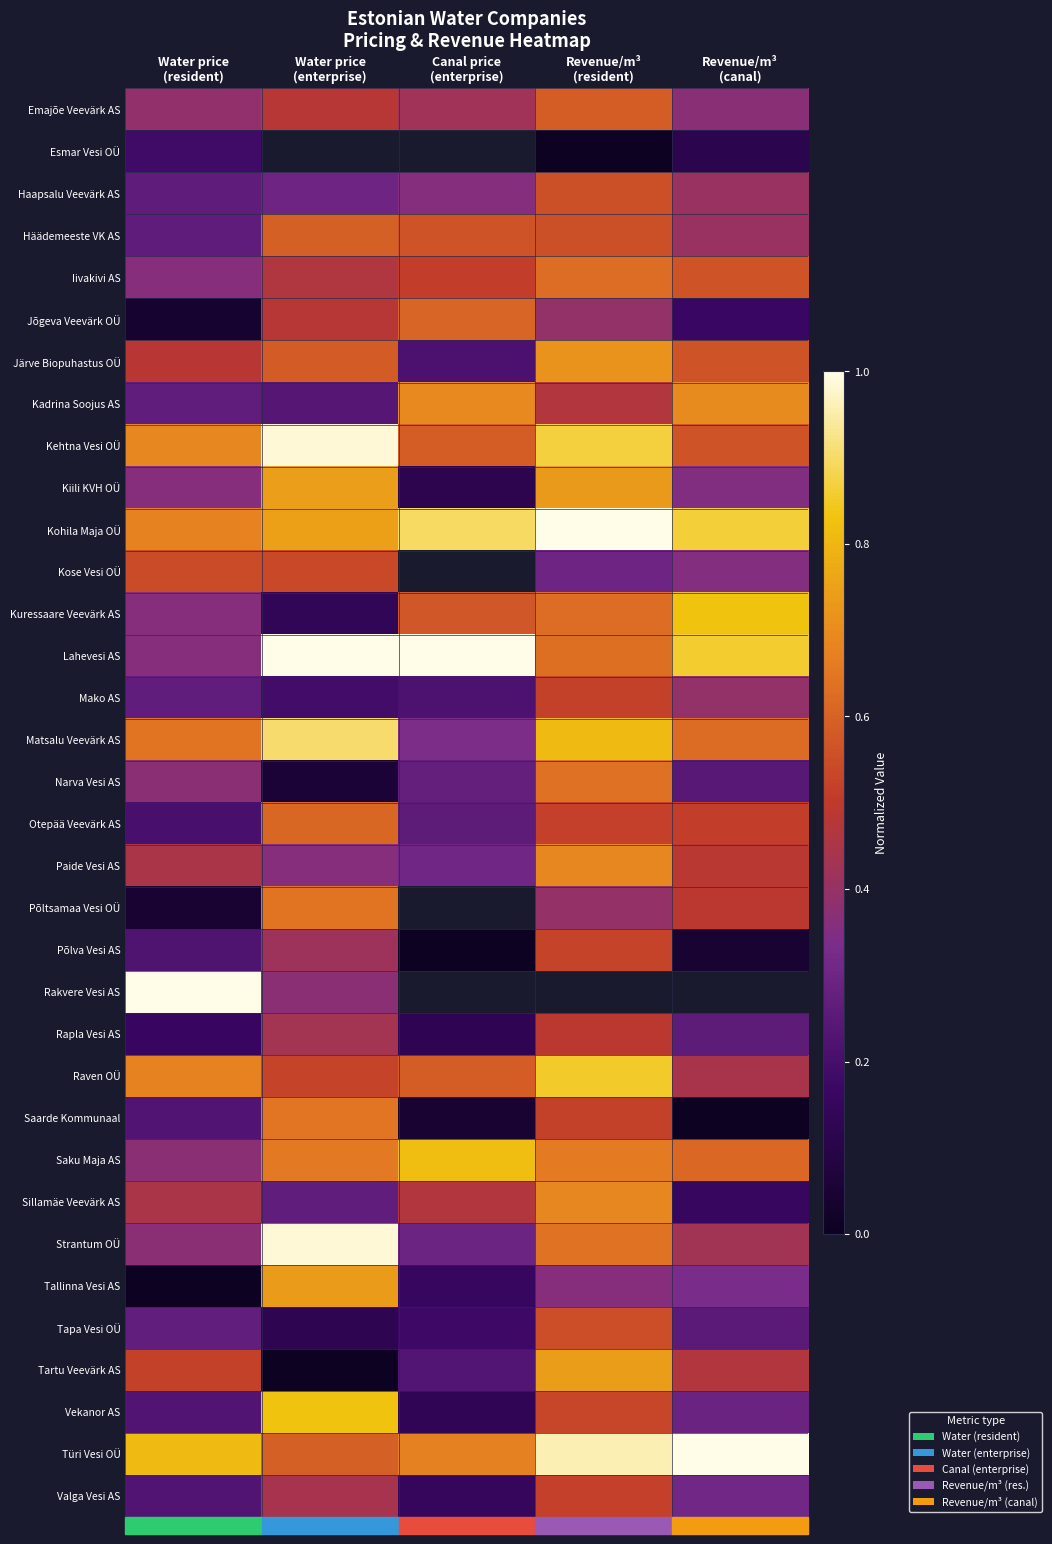

Read the Türi Vesi OÜ value at Revenue/m³ (canal).

1.0